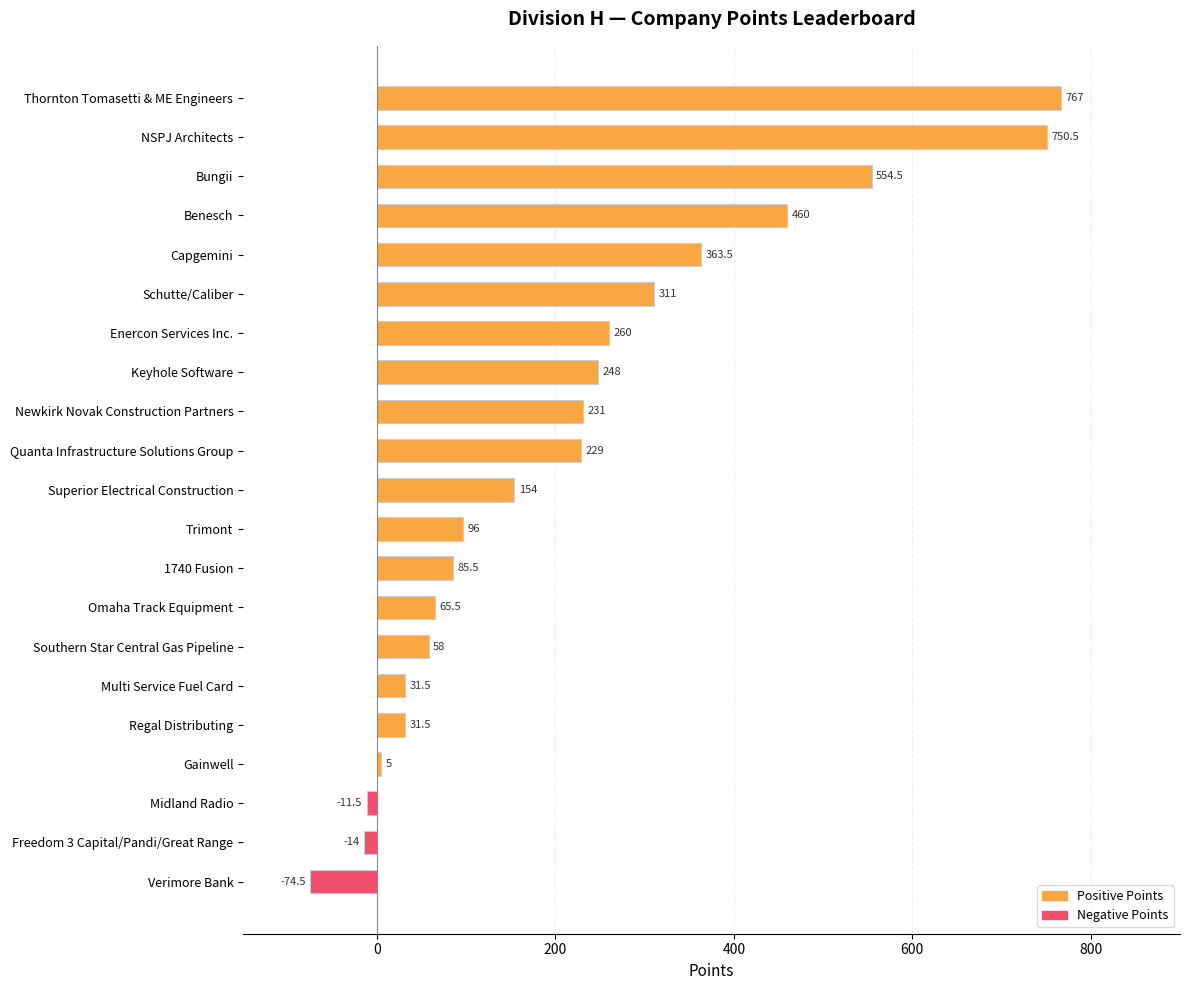

True or false: the data shows -11.5 at Midland Radio.

True